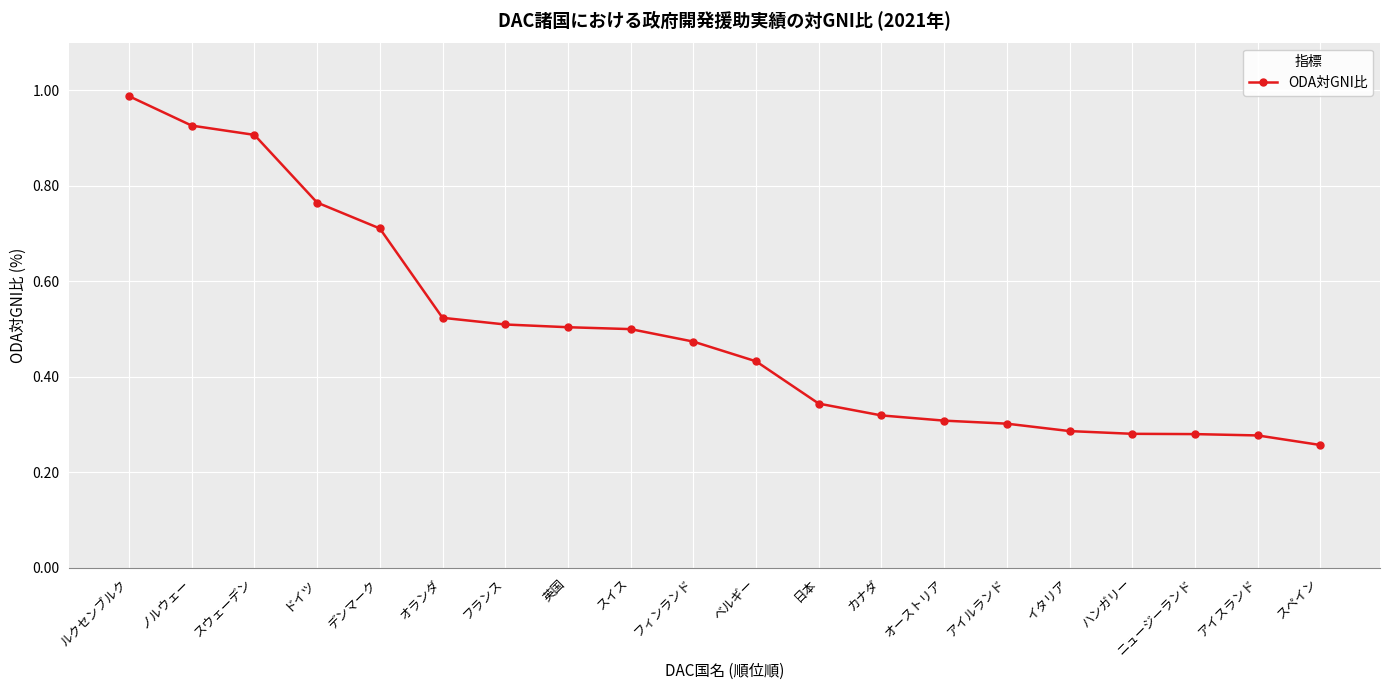

How many lines are shown in the chart?

1